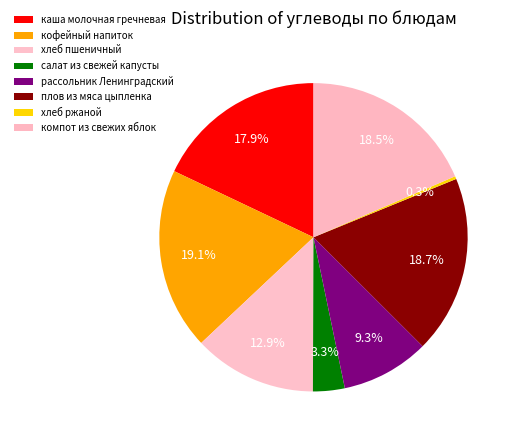

To the nearest percent, what is the average slice percentage?

12%